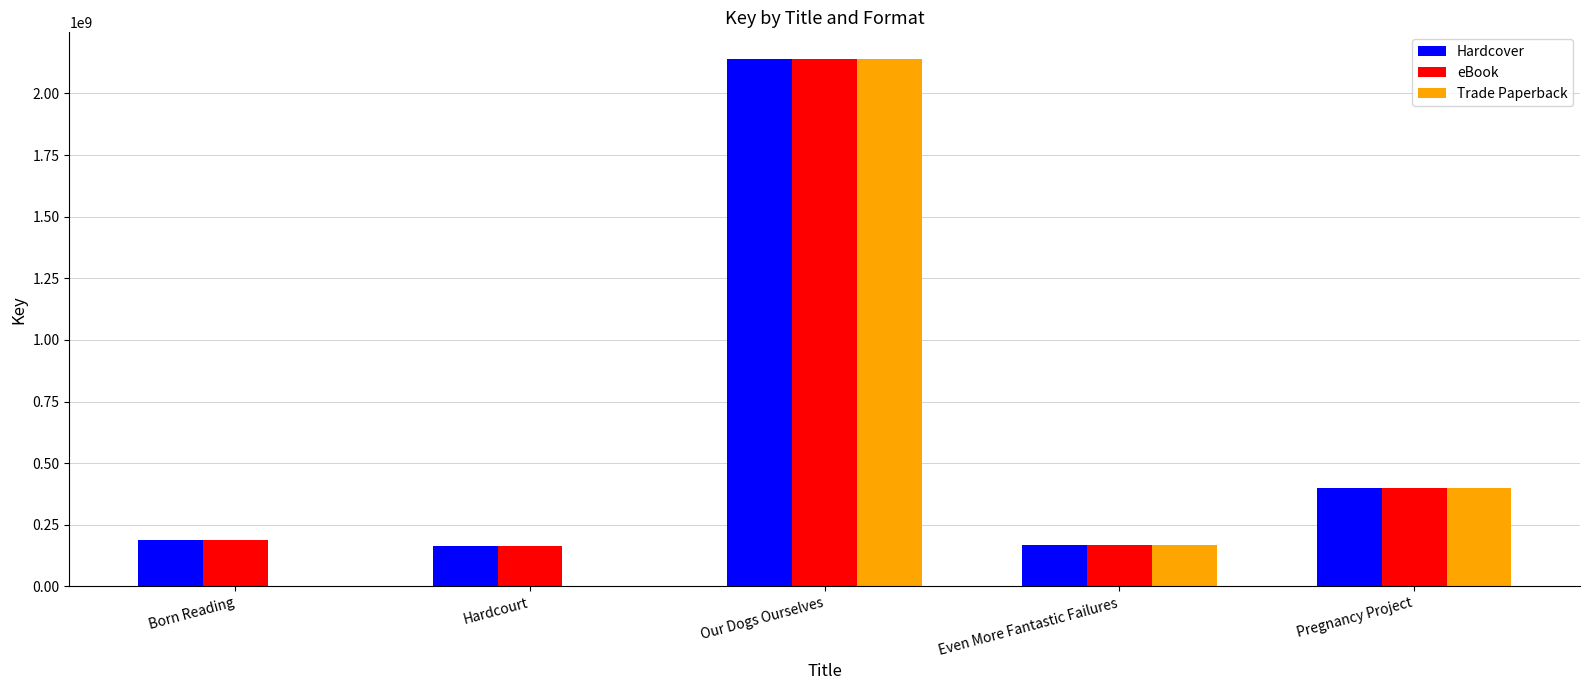

What is the sum of all Hardcover values?

3062483933